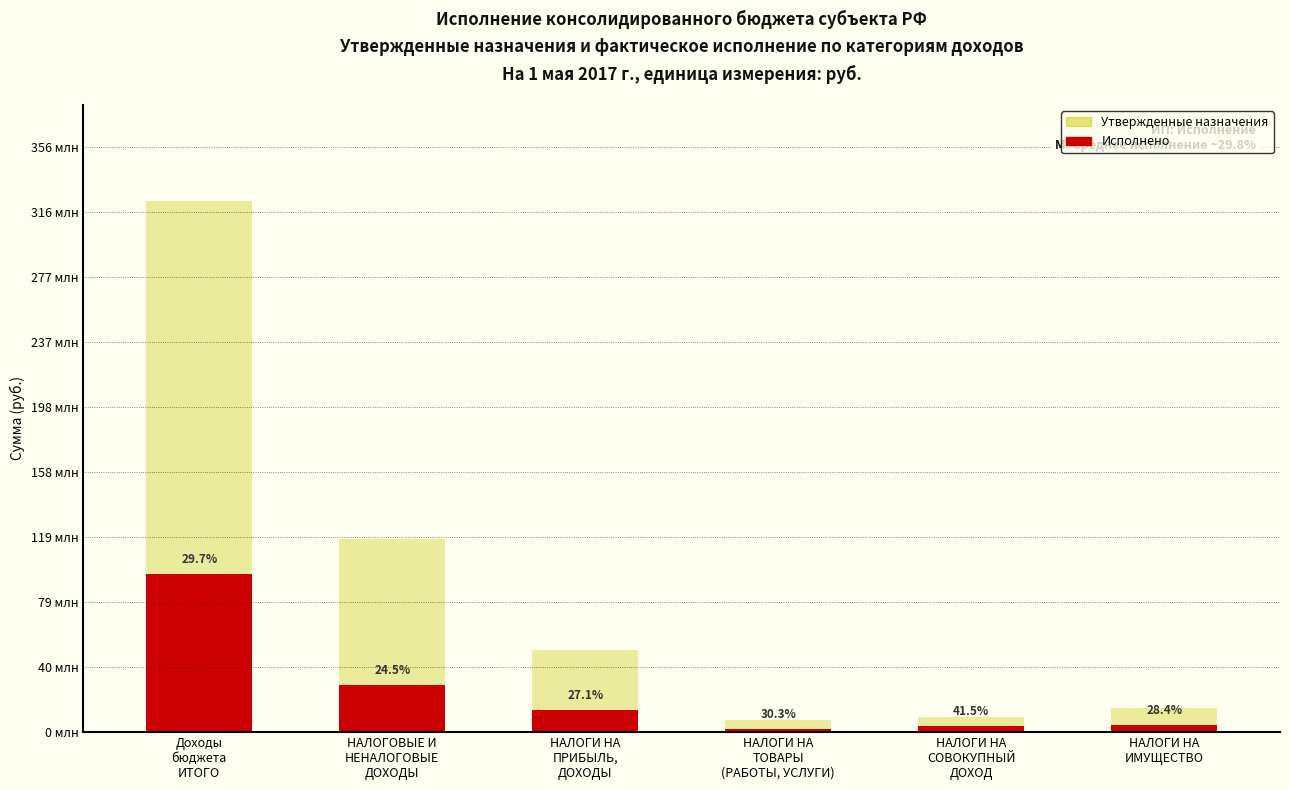

How many values in the Утвержденные назначения series exceed 49738300?

2